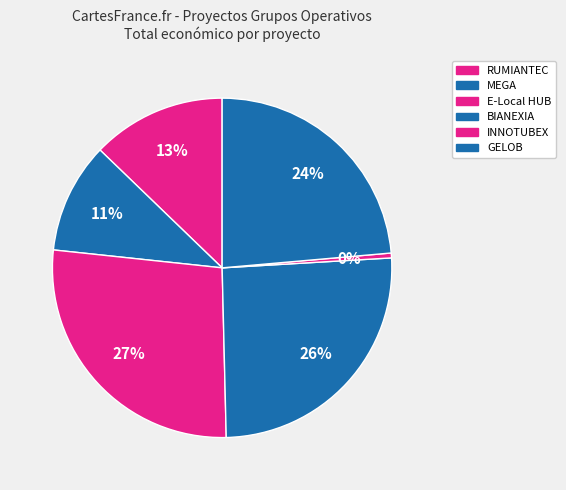

Rank the categories by value from highest to lowest.

E-Local HUB, BIANEXIA, GELOB, RUMIANTEC, MEGA, INNOTUBEX